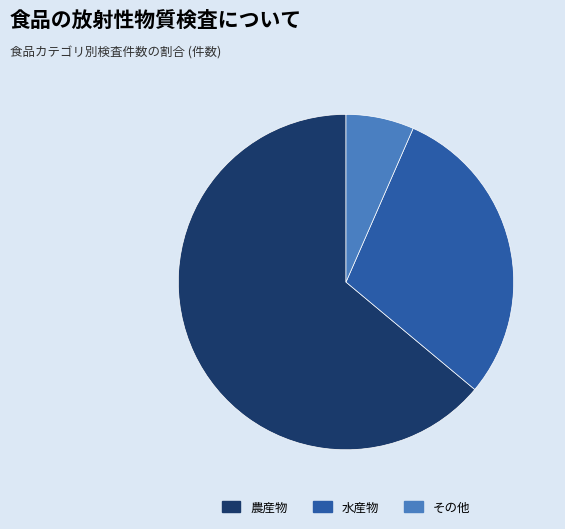

Rank the categories by value from lowest to highest.

その他, 水産物, 農産物